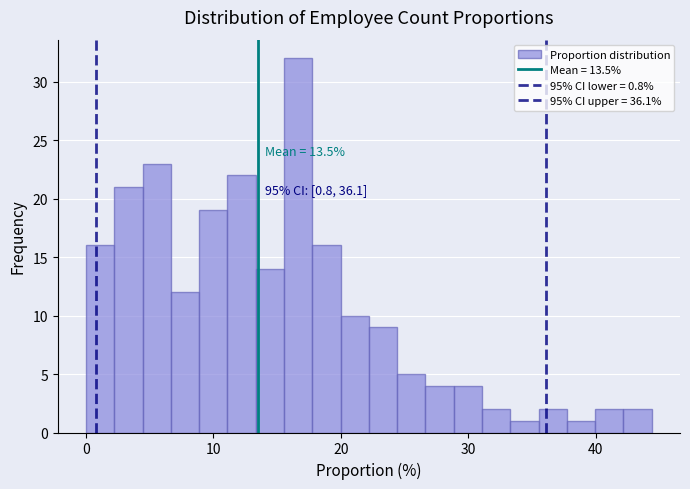

Read against the x-axis, roughly where is the centre of the tallest bar?

17